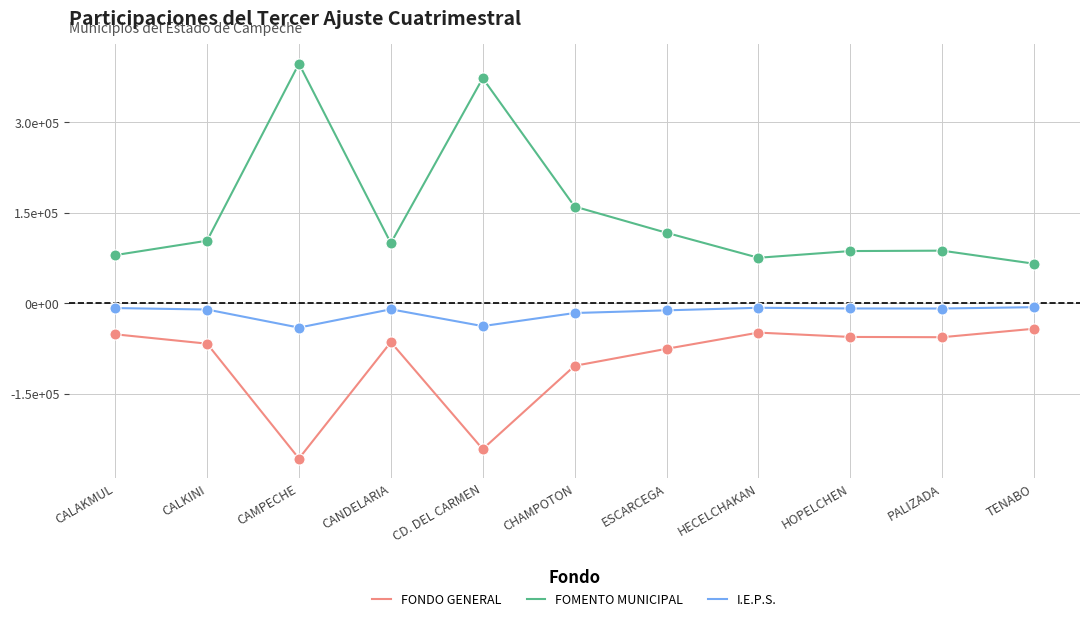

What are all the series names shown in the legend?

FONDO GENERAL, FOMENTO MUNICIPAL, I.E.P.S.